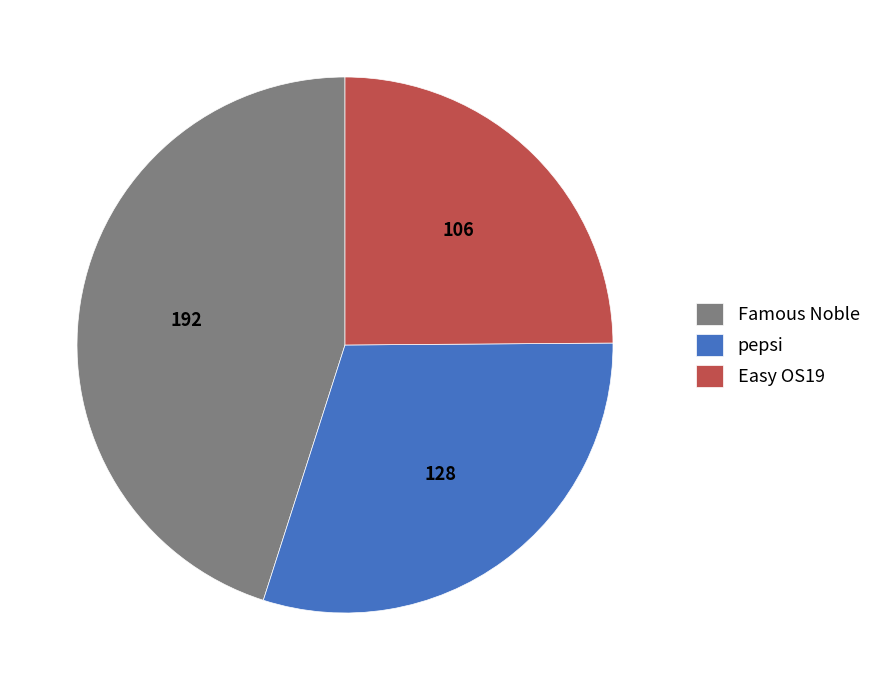

Which category has the smallest portion of the pie?

Easy OS19